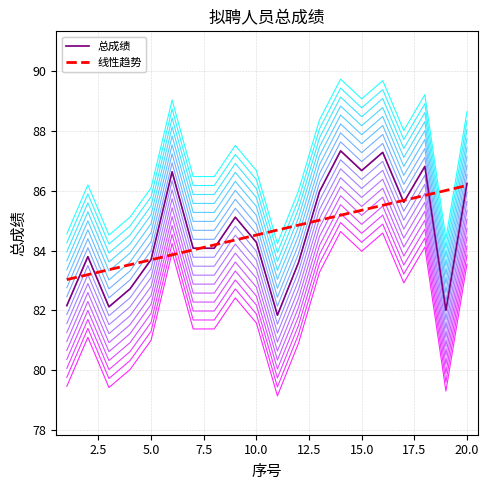

Does the chart have visible grid lines?

Yes